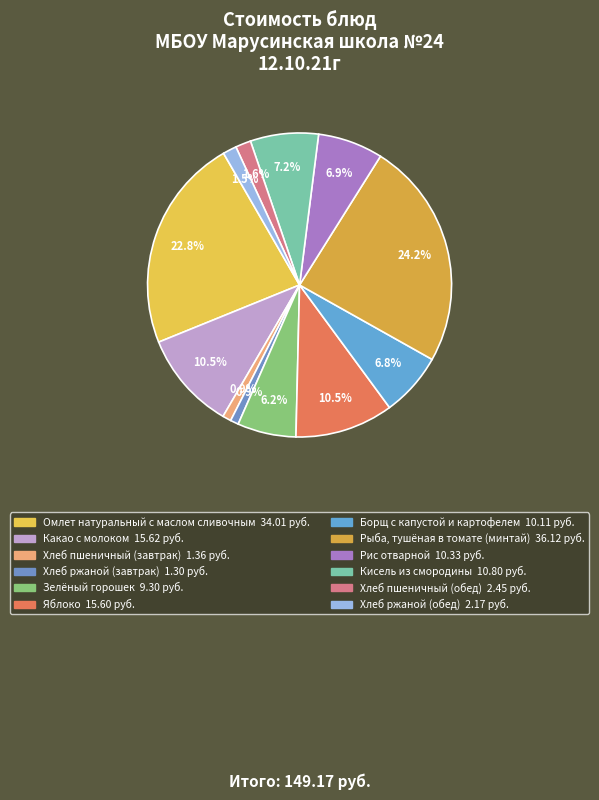

How many segments does this pie chart have?

12